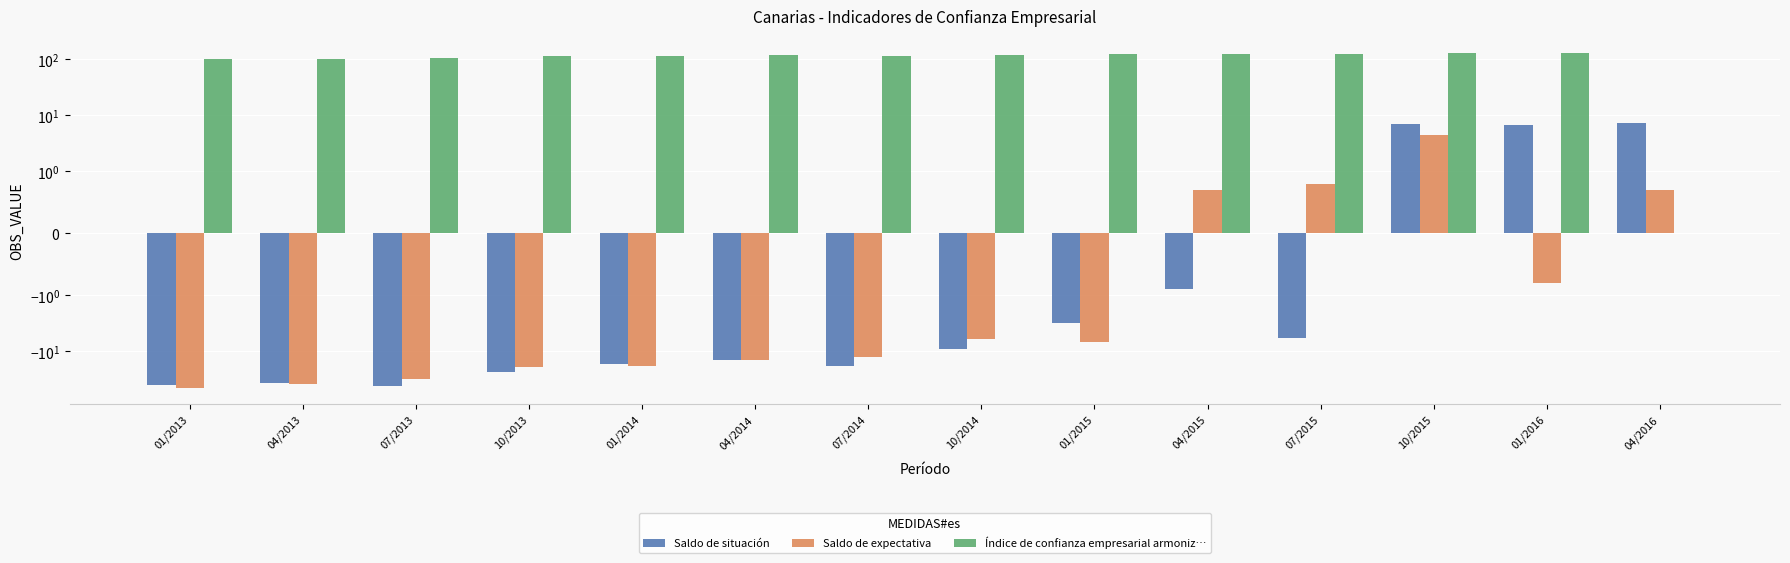

Where is Índice de confianza empresarial armoniz… nearest to the value 65?

01/2013